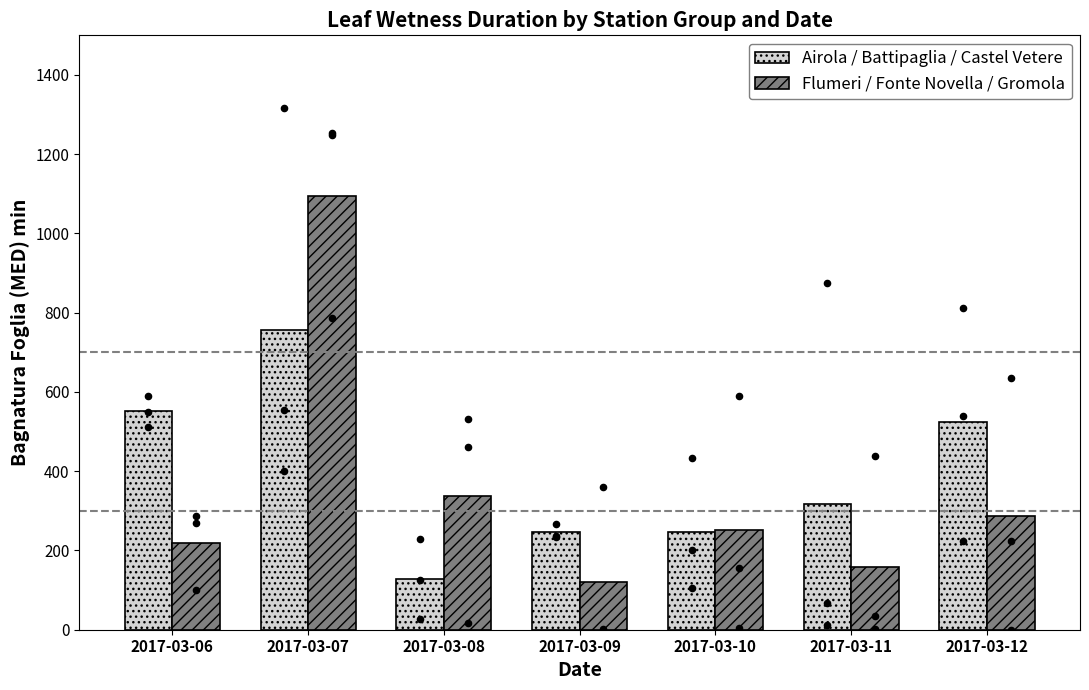

Which series has the largest total across all categories?

Airola / Battipaglia / Castel Vetere